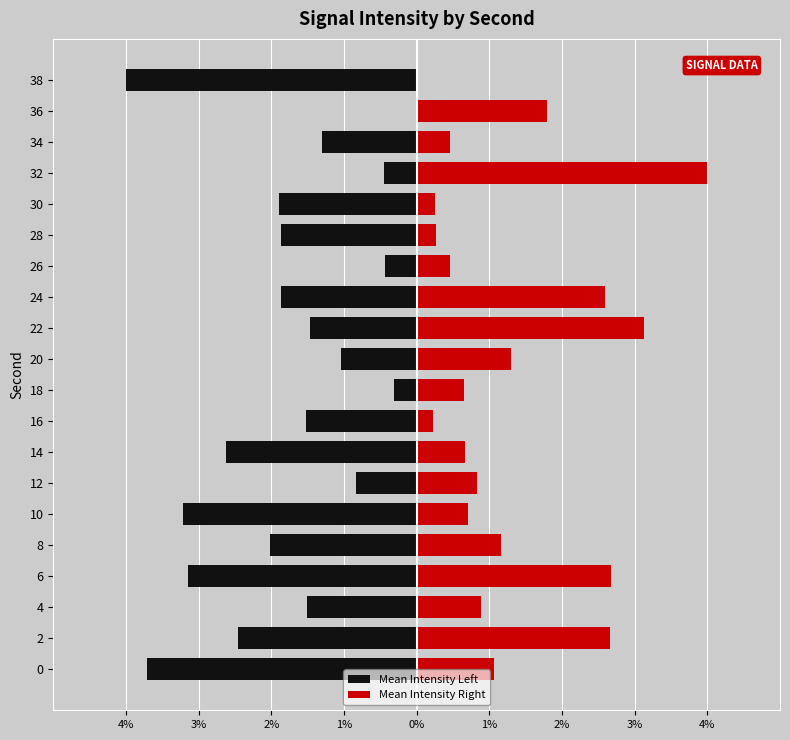

The value of Mean Intensity Left at 6 is -2.2. True or false?

False